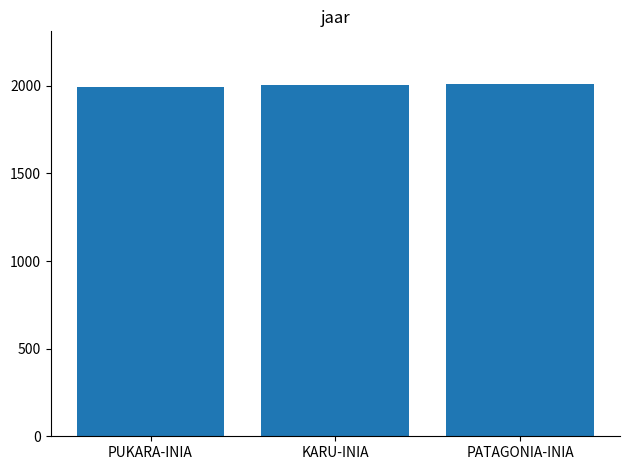

What is the ratio of the value at KARU-INIA to the value at PUKARA-INIA?

1.0